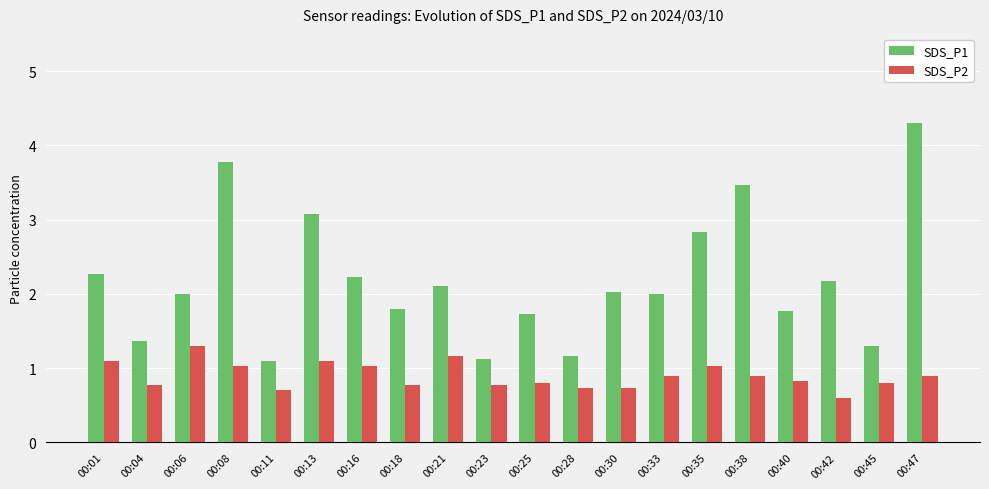

Reading right to left, what are all the values shown in this chart?

SDS_P1: 00:47=4.3	00:45=1.3	00:42=2.2	00:40=1.8	00:38=3.5	00:35=2.8	00:33=2.0	00:30=2.0	00:28=1.2	00:25=1.7	00:23=1.1	00:21=2.1	00:18=1.8	00:16=2.2	00:13=3.1	00:11=1.1	00:08=3.8	00:06=2.0	00:04=1.4	00:01=2.3
SDS_P2: 00:47=0.9	00:45=0.8	00:42=0.6	00:40=0.8	00:38=0.9	00:35=1.0	00:33=0.9	00:30=0.7	00:28=0.7	00:25=0.8	00:23=0.8	00:21=1.2	00:18=0.8	00:16=1.0	00:13=1.1	00:11=0.7	00:08=1.0	00:06=1.3	00:04=0.8	00:01=1.1